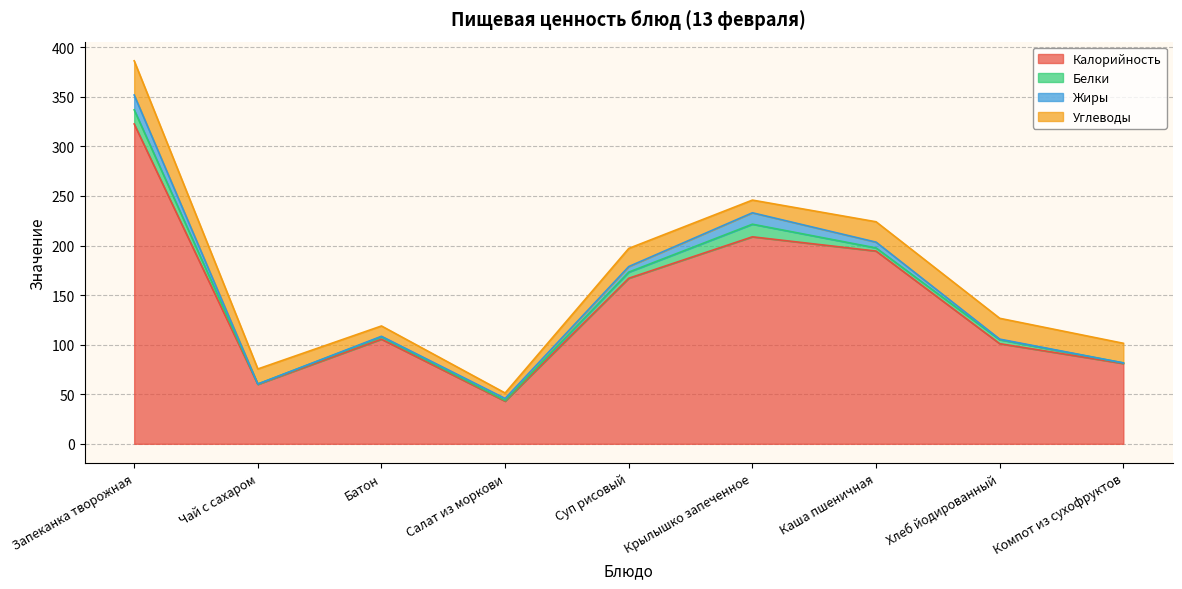

What is the difference between the highest and lowest values at Компот из сухофруктов?

81.0